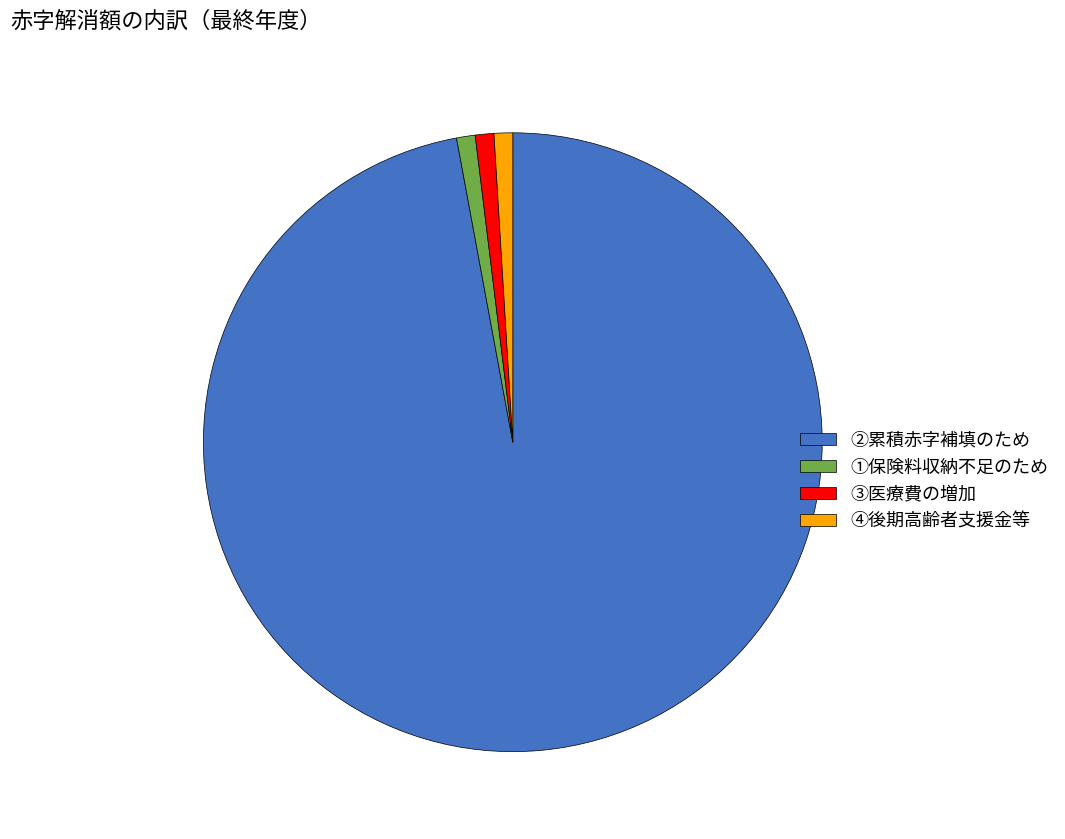

How many slices are in this pie chart?

4